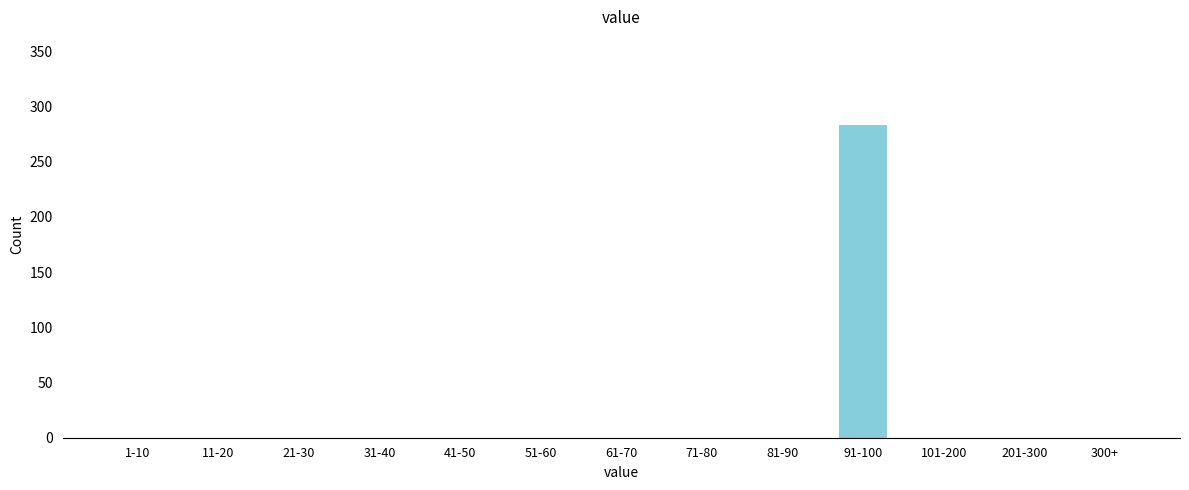

Reading right to left, list all the values displayed in this chart.

300+=0	201-300=0	101-200=0	91-100=283	81-90=0	71-80=0	61-70=0	51-60=0	41-50=0	31-40=0	21-30=0	11-20=0	1-10=0